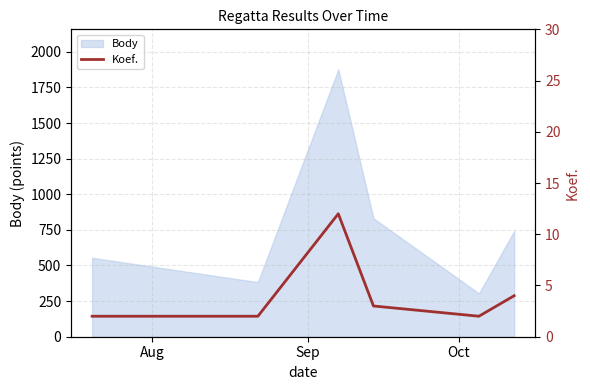

What is the highest value of the Body series?

1876